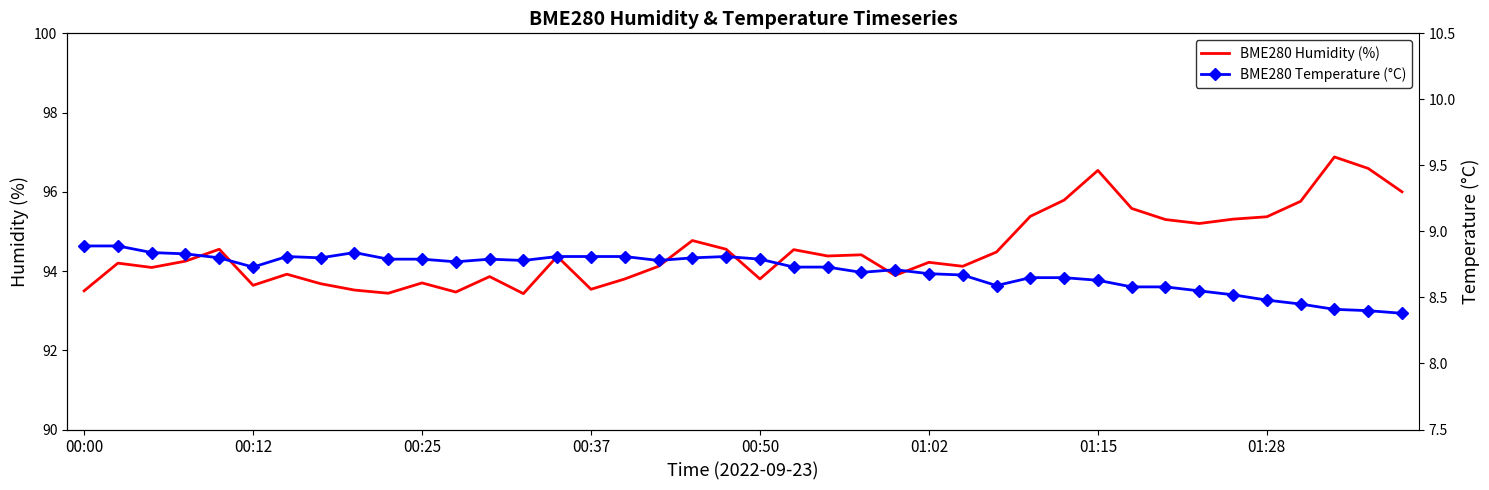

The value of BME280 Humidity (%) at 00:12 is 93.6. True or false?

True